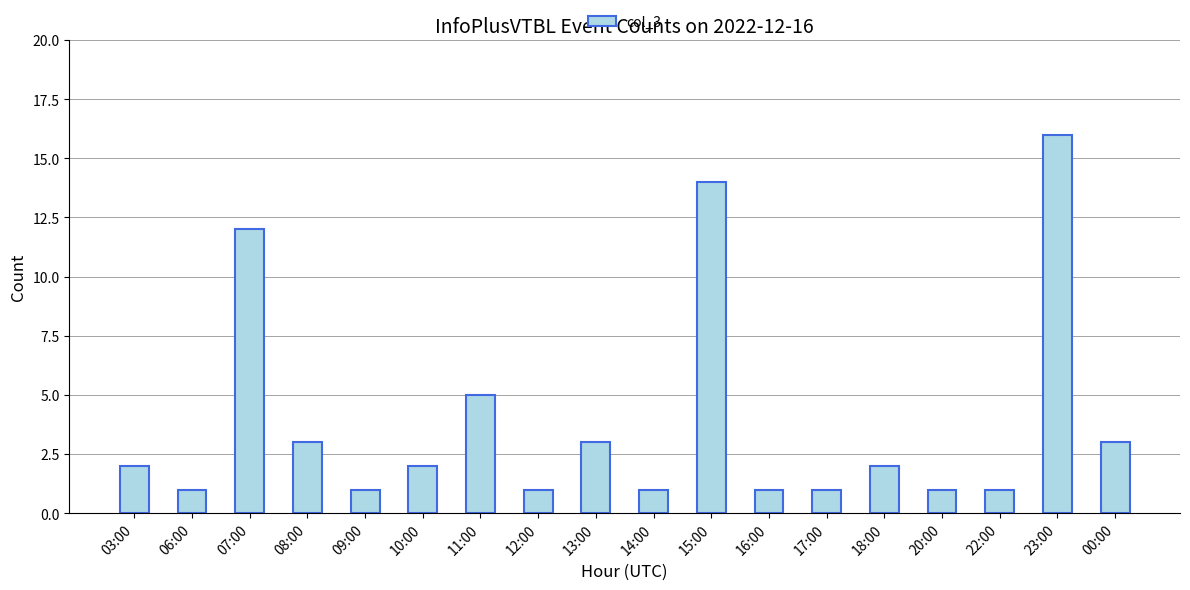

What is the label of the 12th bar from the right?

11:00